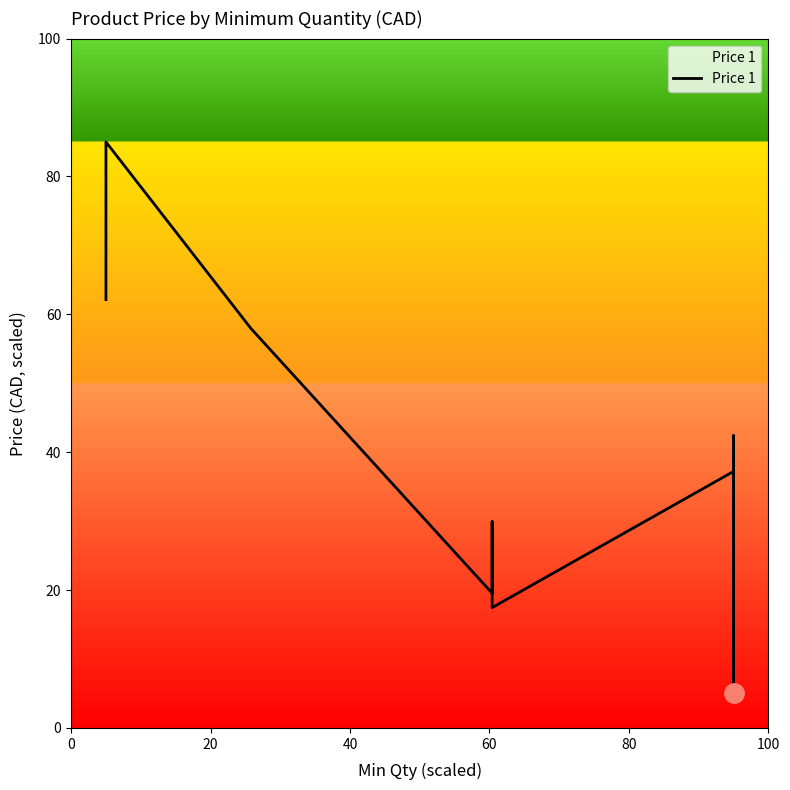

Is this an area chart (filled region under the line)?

No